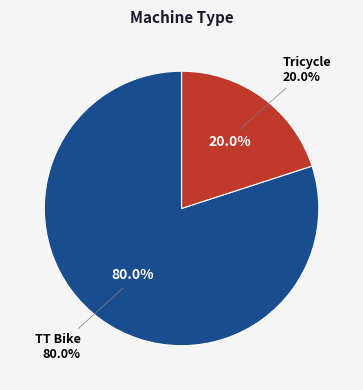

Rank the categories by value from lowest to highest.

Tricycle, TT Bike